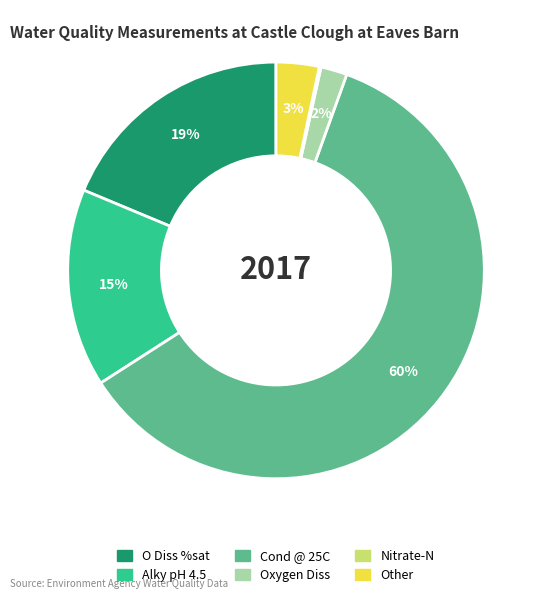

What percentage is the Other slice, to the nearest percent?

3%